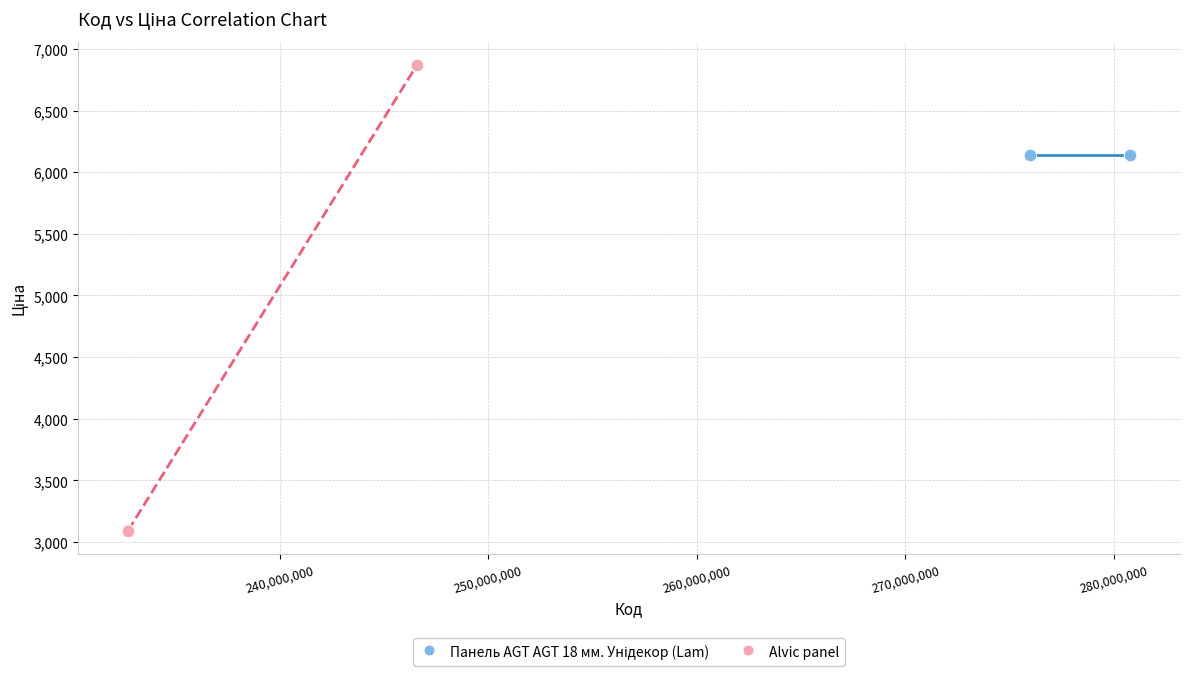

Which series reaches the minimum Y coordinate?

Alvic panel